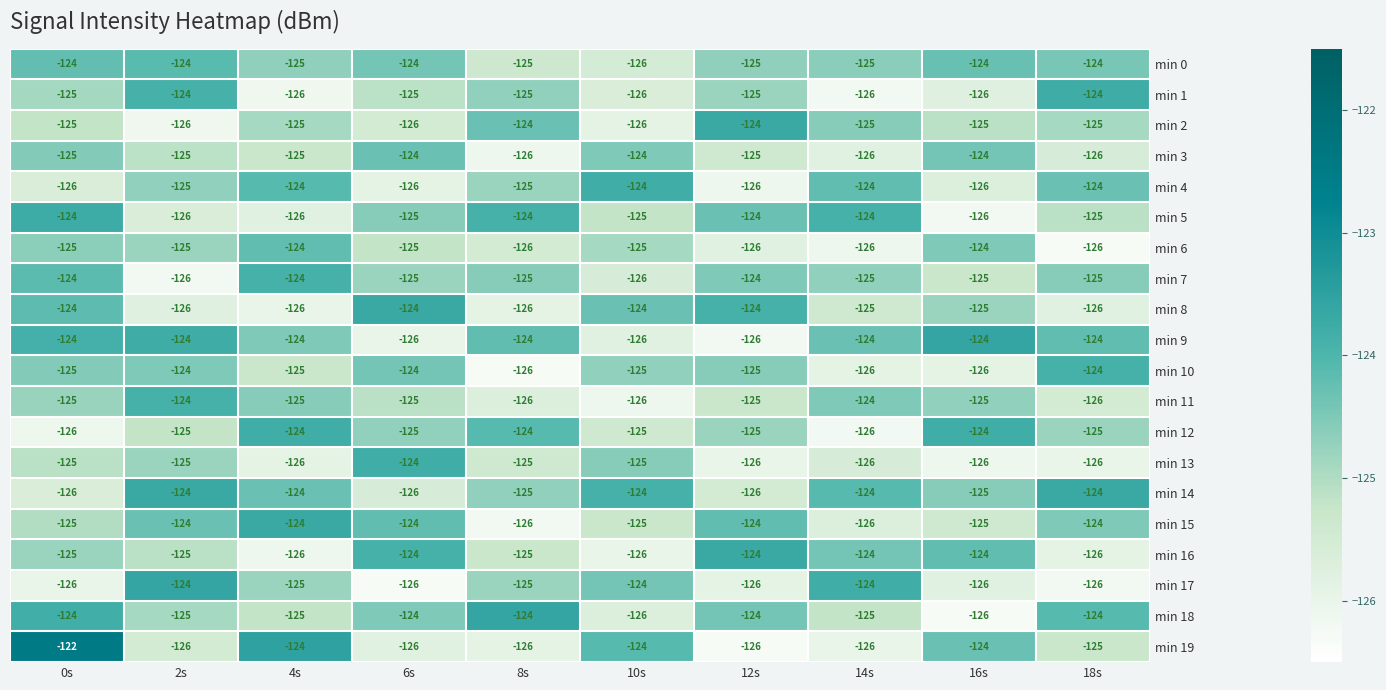

Between 0s and 2s, which series saw the biggest shift?

min 19